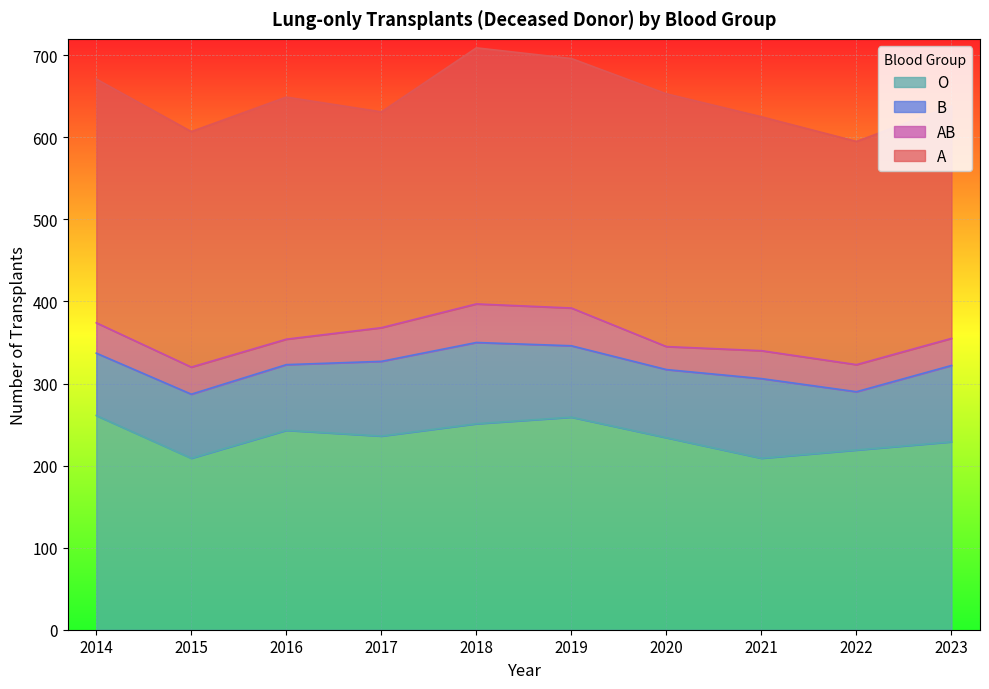

How many interior local valleys does the AB series have?

2